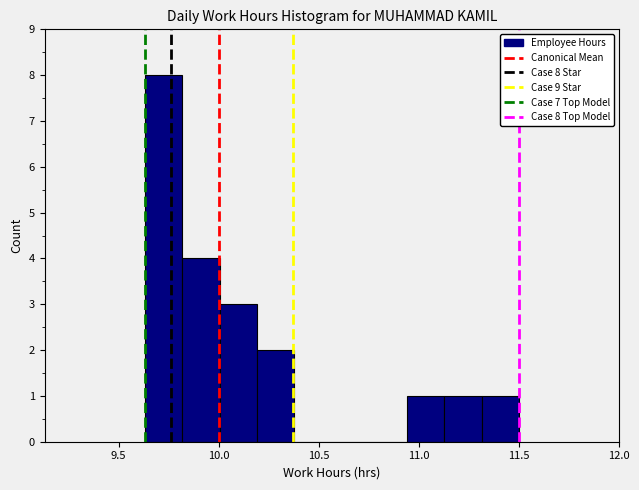

Around what value on the x-axis is the tallest bar? Give the approximate position of its centre, as read against the axis.

9.70